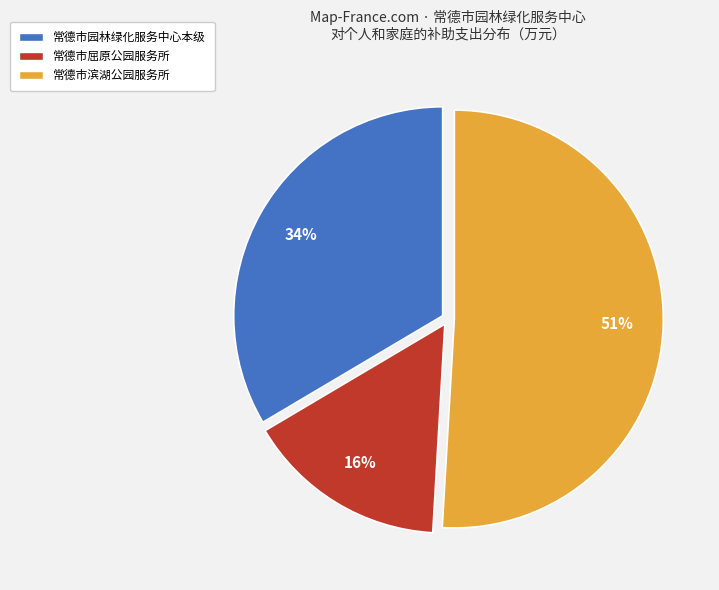

Rank the categories by value from highest to lowest.

常德市滨湖公园服务所, 常德市园林绿化服务中心本级, 常德市屈原公园服务所